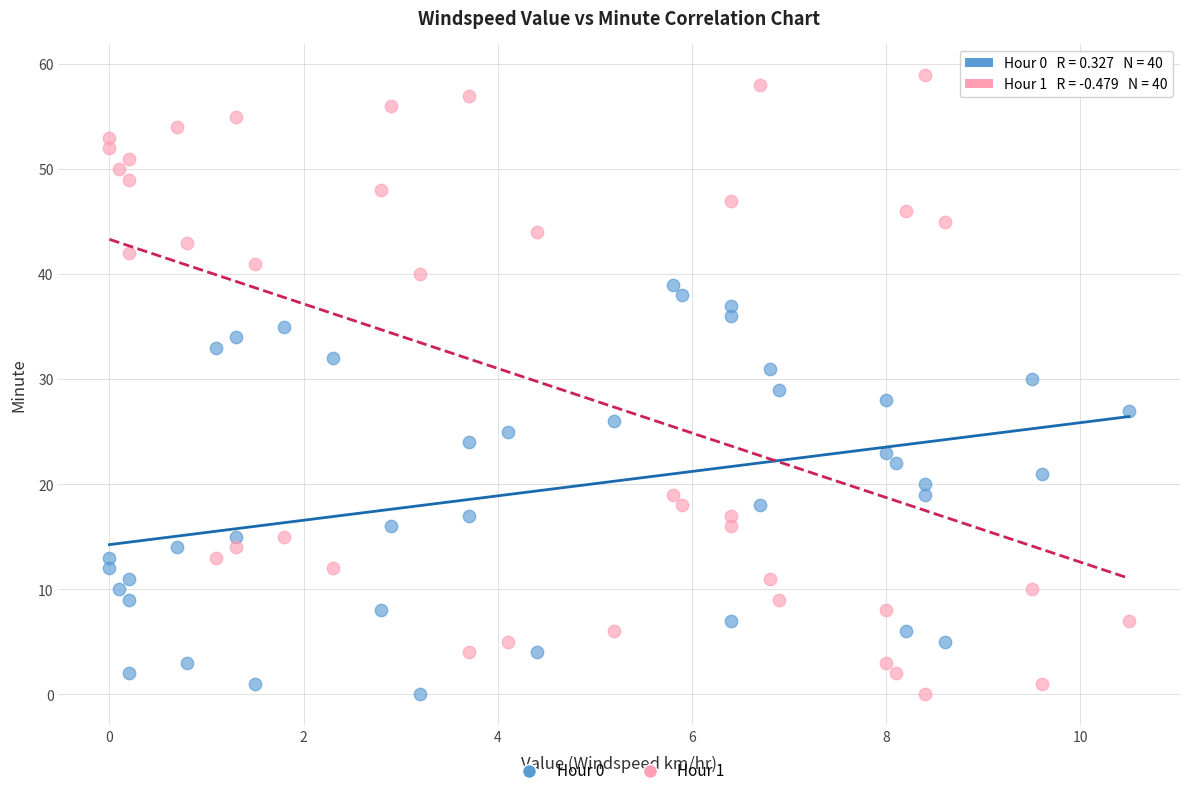

Which series contains the highest Y value?

Hour 1